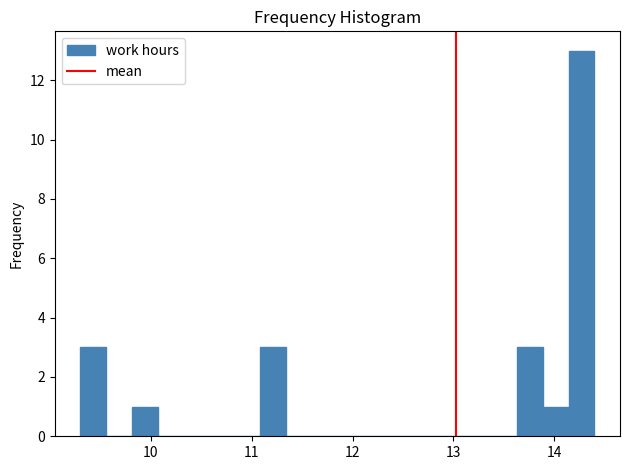

Read against the x-axis, roughly where is the centre of the tallest bar?

14.3